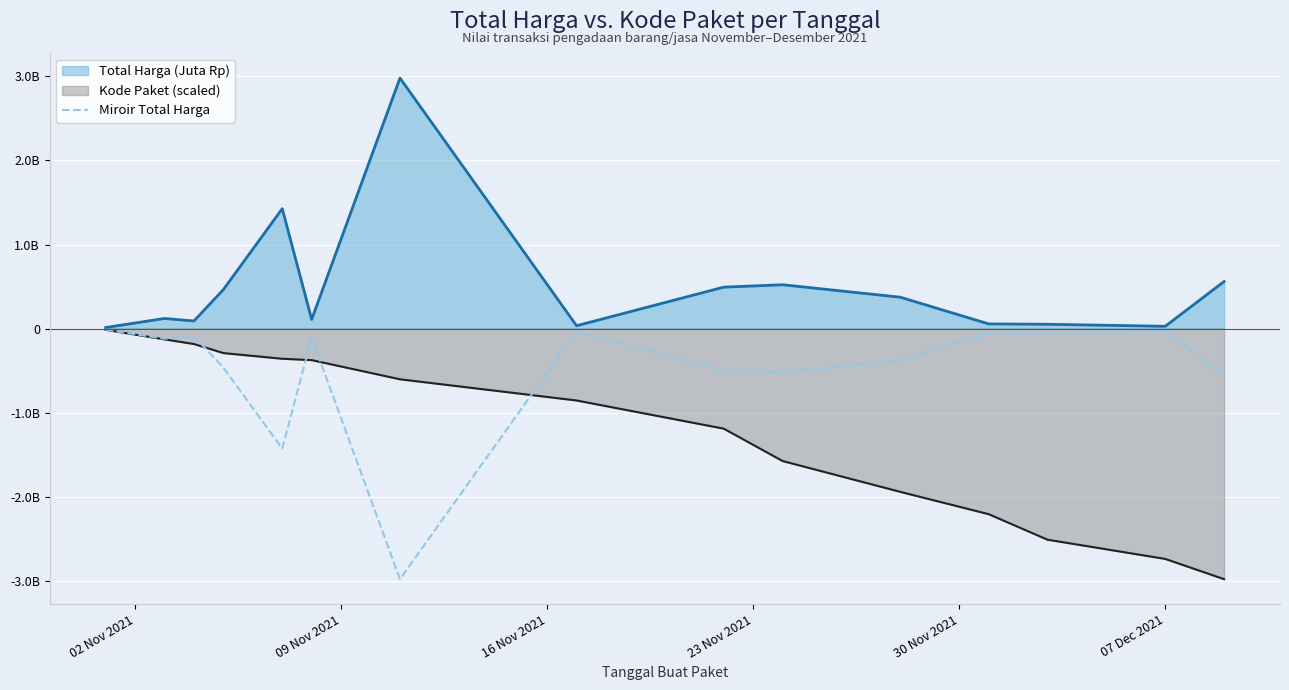

What are all the series names shown in the legend?

Total Harga (Juta Rp), Kode Paket (scaled), Miroir Total Harga